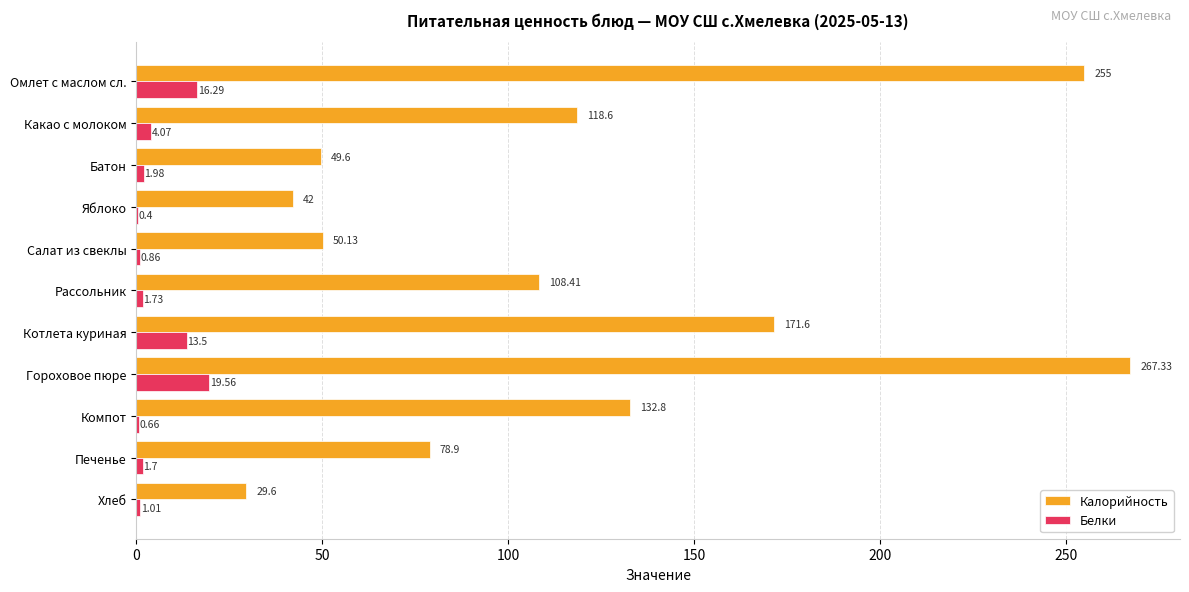

At which label is Калорийность closest to 148?

Компот